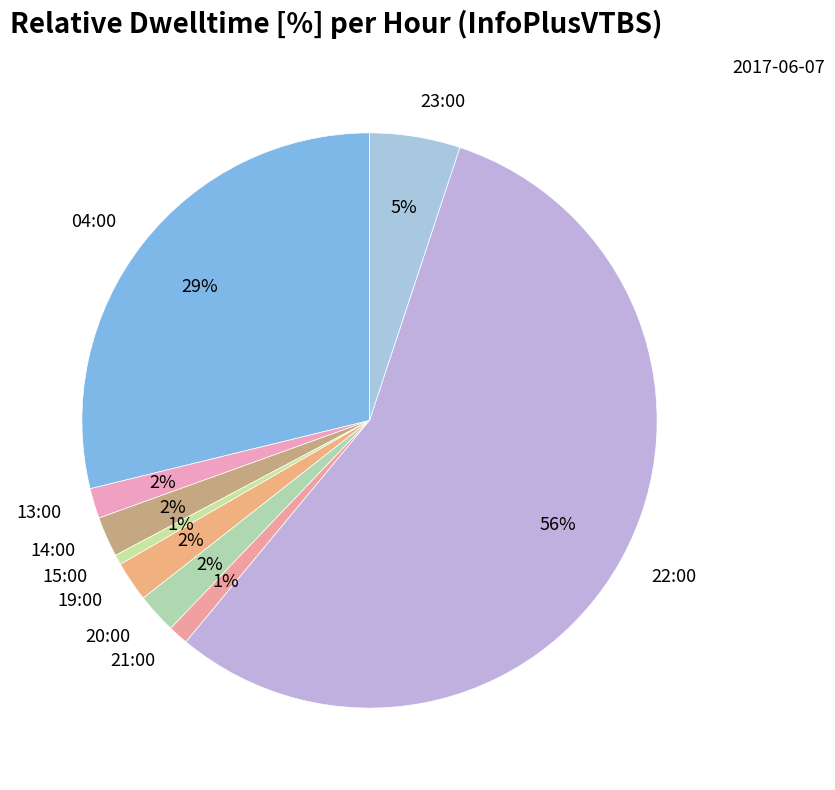

Which category has the biggest portion of the pie?

22:00